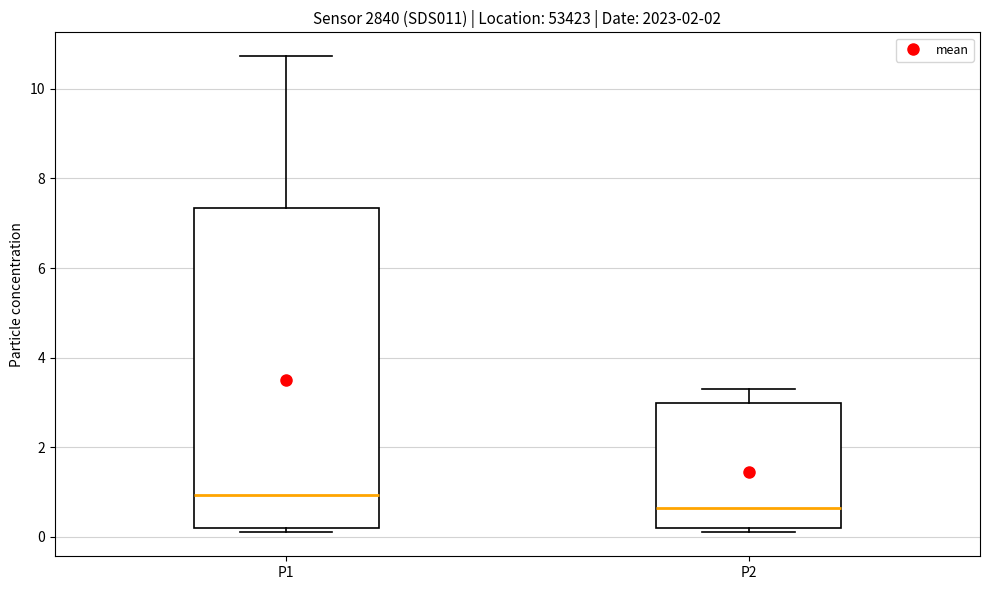

Which box's median line is the highest?

P1